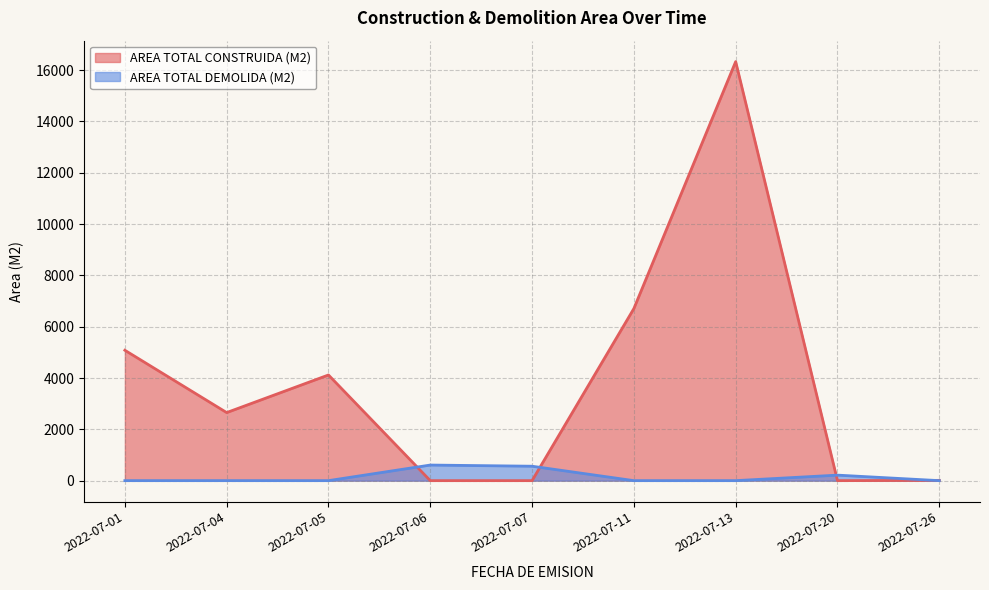

At how many categories does at least one series exceed 15324?

1